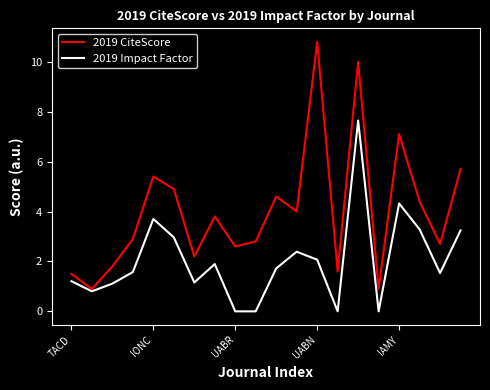

What is the maximum value shown in the chart?

10.8